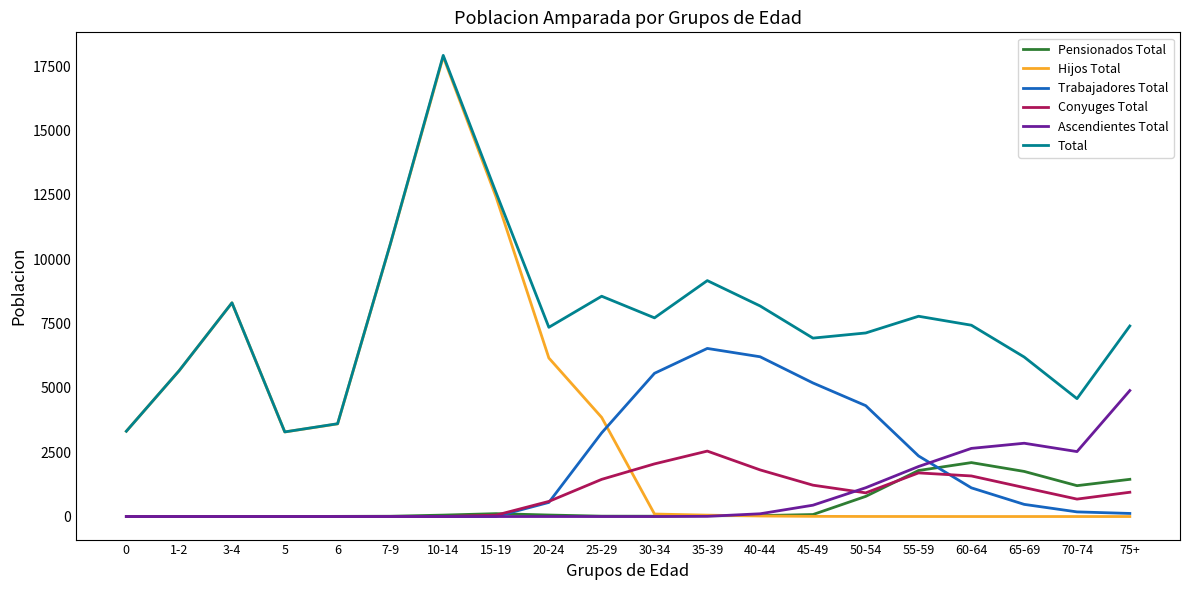

True or false: Pensionados Total has more than 0 points higher than both neighbors.

True